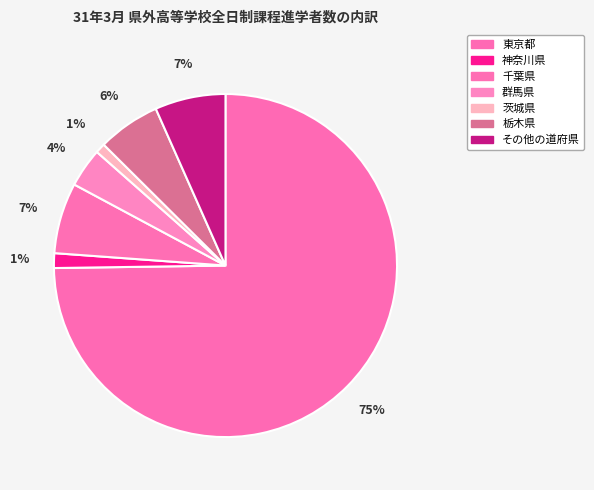

How many slices are in this pie chart?

7